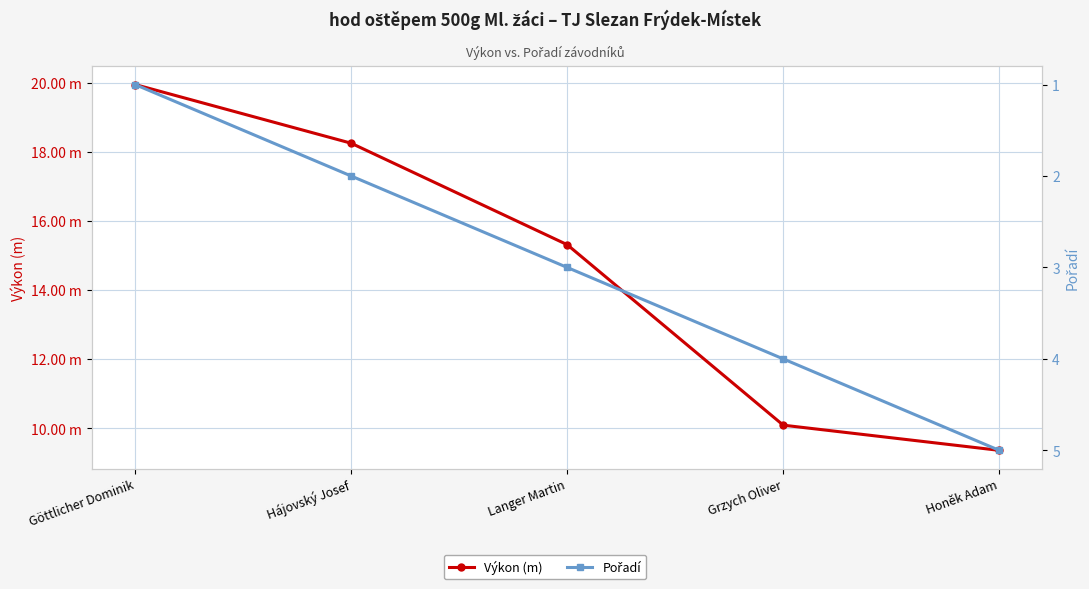

The Pořadí series shows 4.4 at Langer Martin. True or false?

False